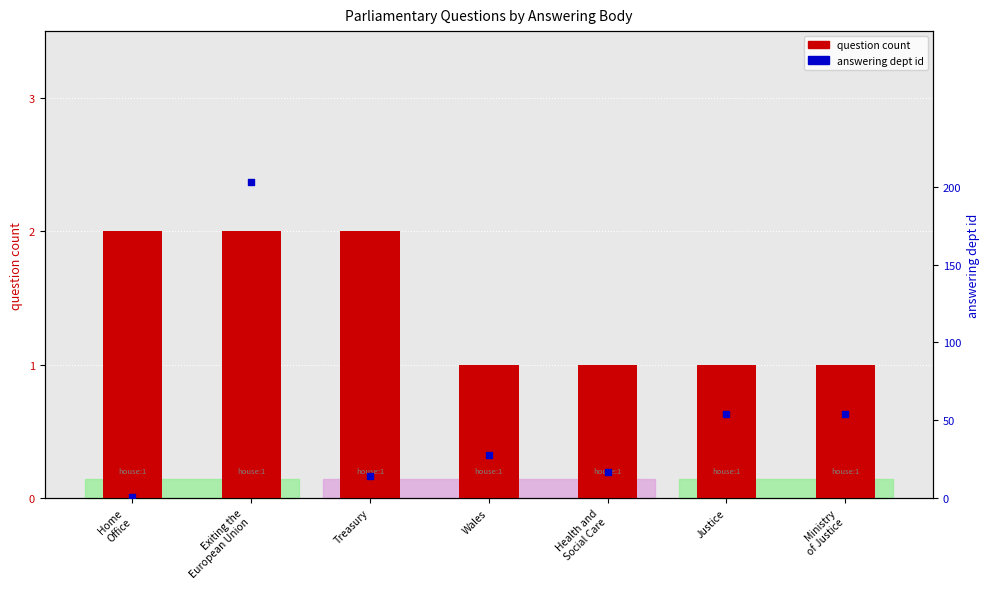

Which series contains the highest Y value?

answering dept id